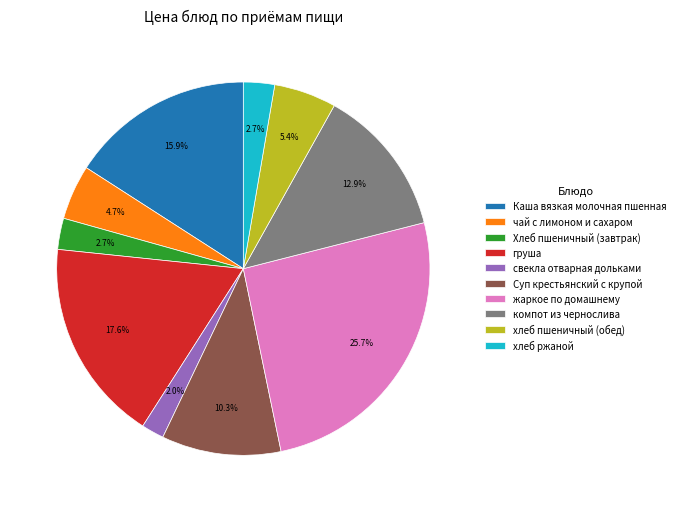

Which slice is the largest?

жаркое по домашнему